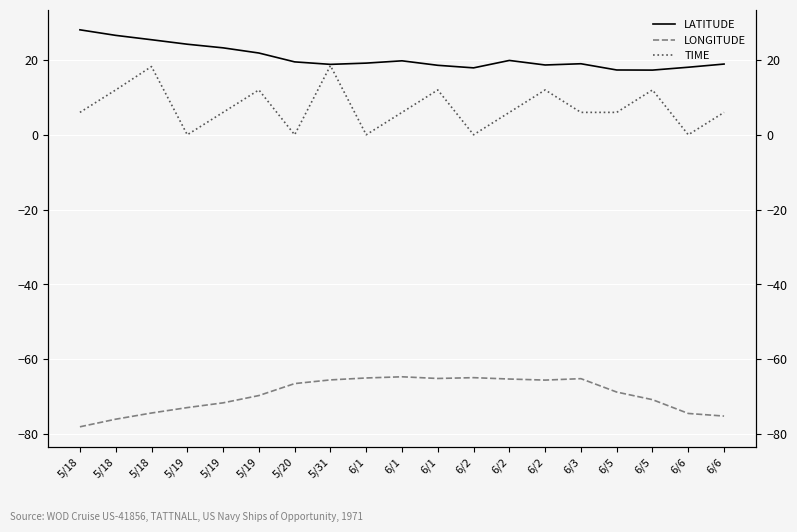

What is the sum of the LATITUDE values at 6/1 and 6/5?

36.5